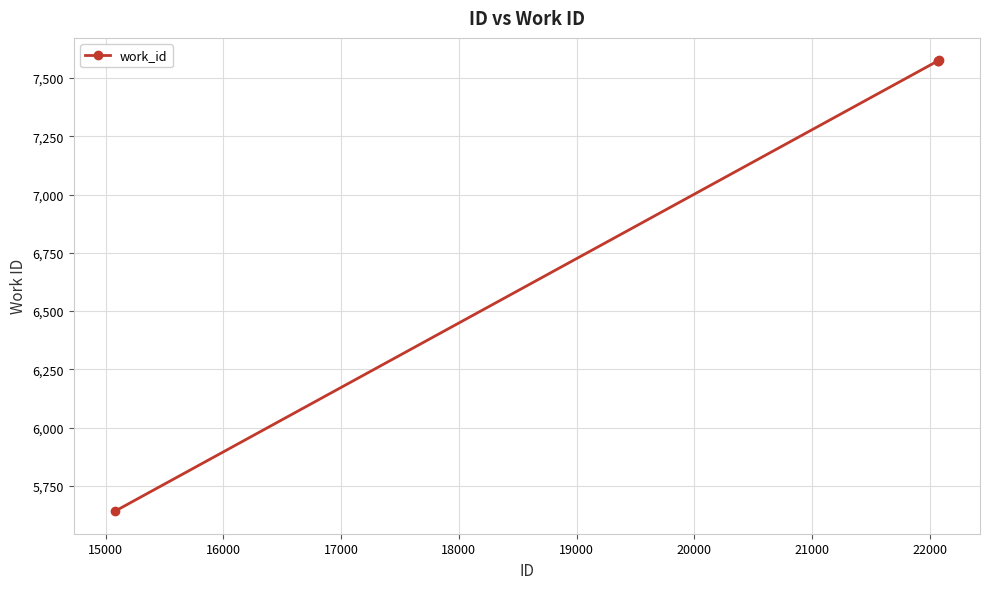

What is the maximum value shown in the chart?

7575